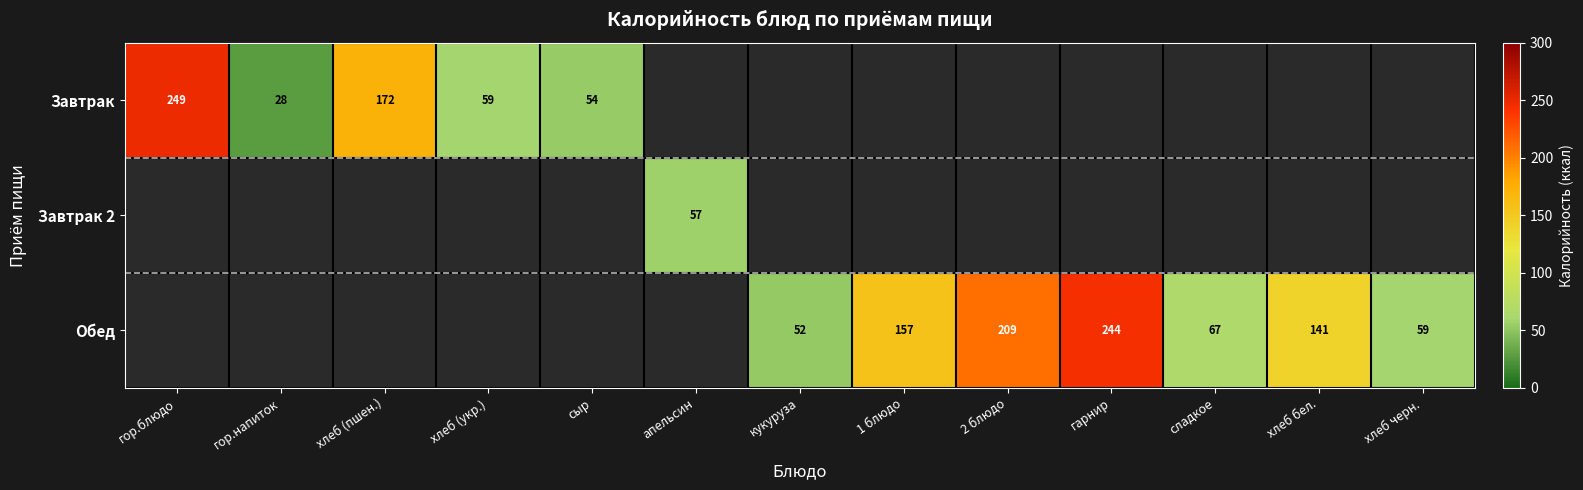

How many distinct data groups are displayed?

3